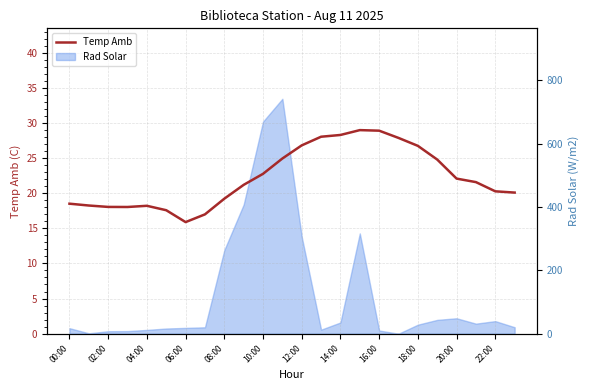

What is the change in value from 20 to 21?

-0.5